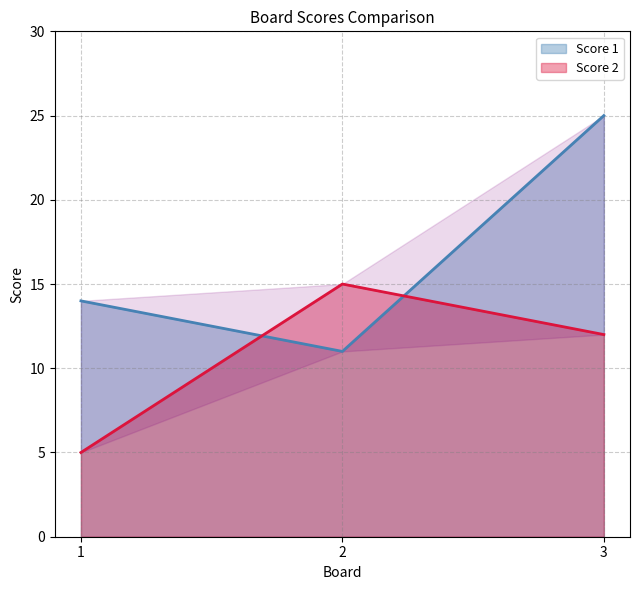

Where does the Score 1 series first go above 14?

3